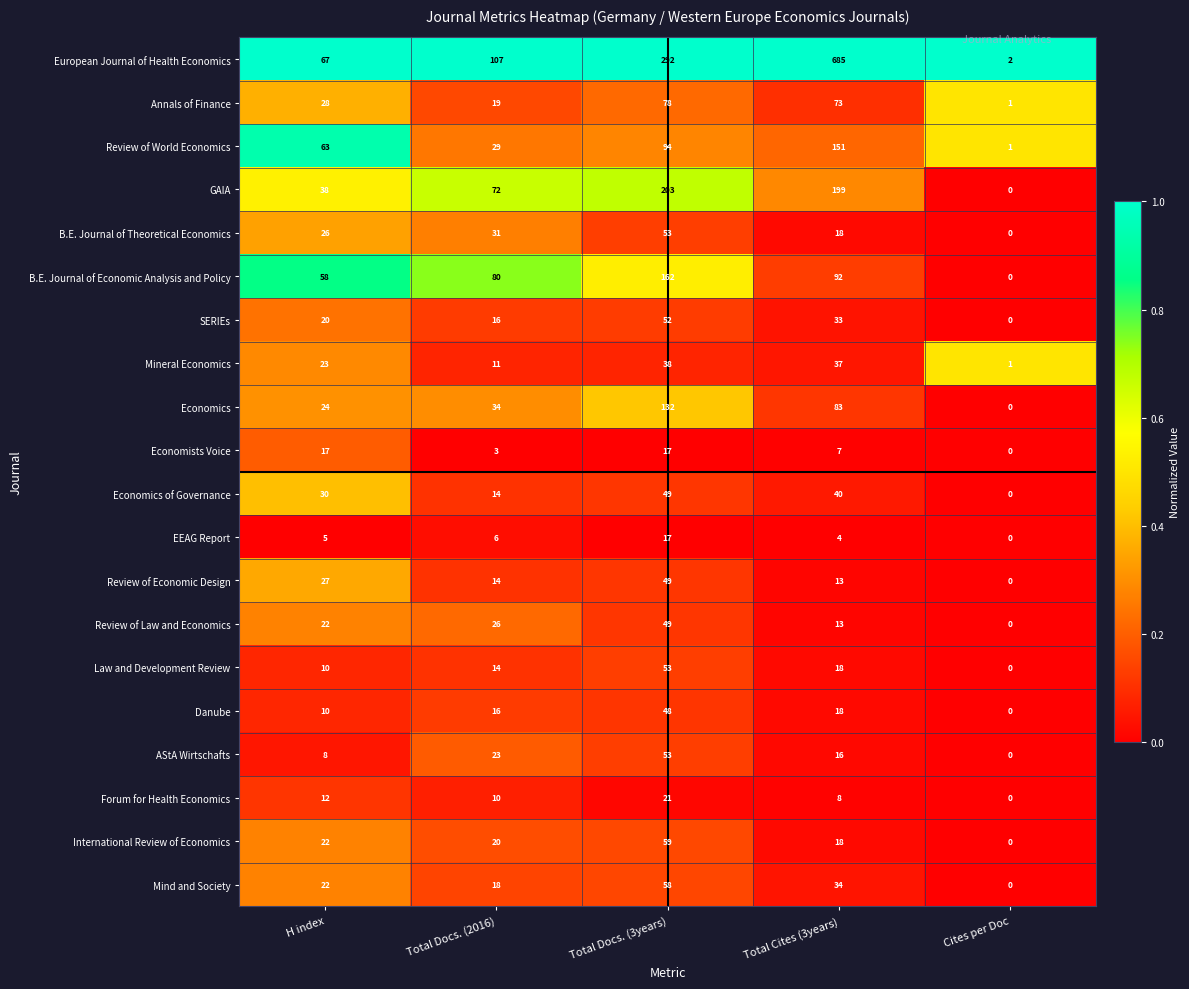

True or false: Mineral Economics has a value of 37 at Total Cites (3years).

True